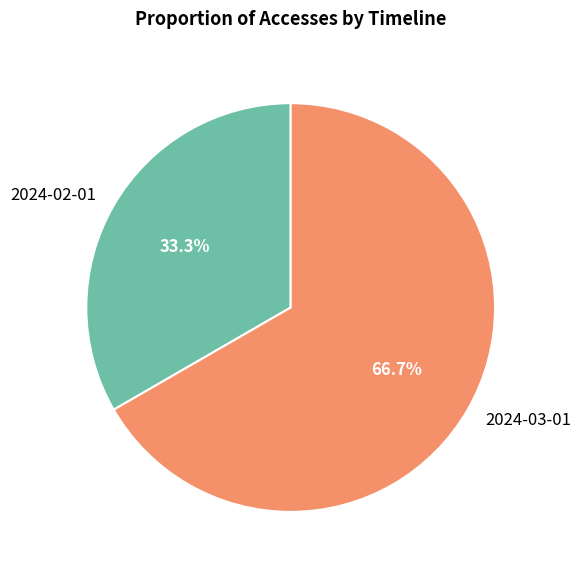

Between 2024-03-01 and 2024-02-01, which is larger?

2024-03-01